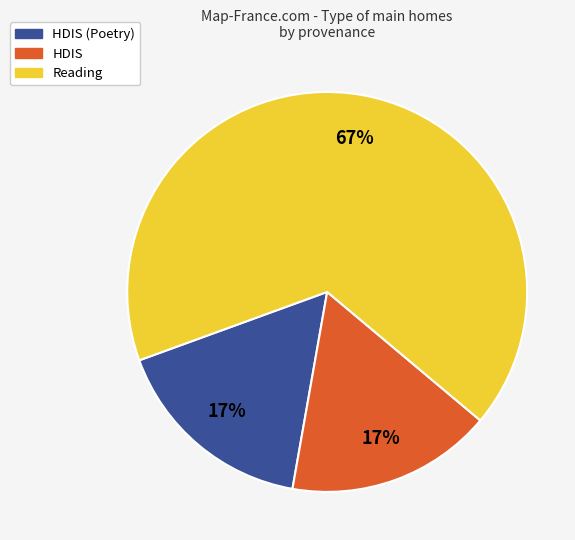

To the nearest percent, what is the difference between the largest and smallest slice percentages?

50%